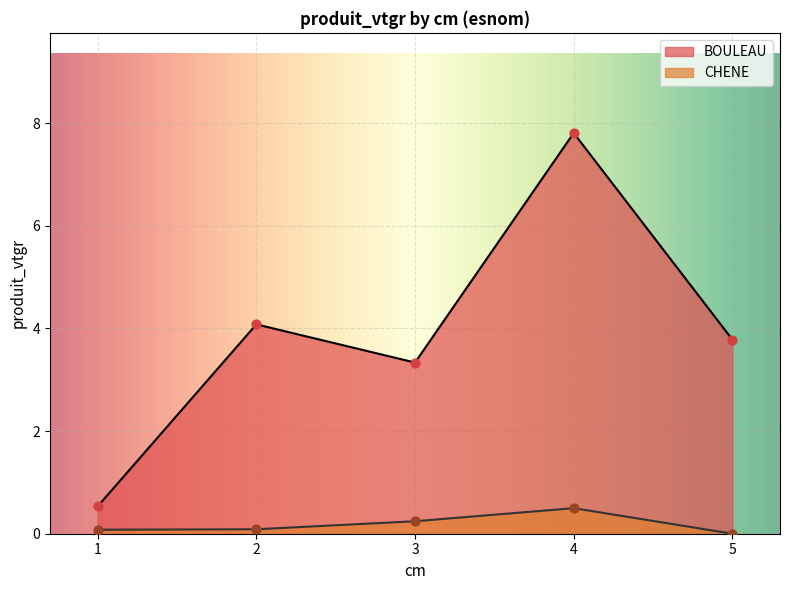

Which series contains the lowest Y value?

CHENE